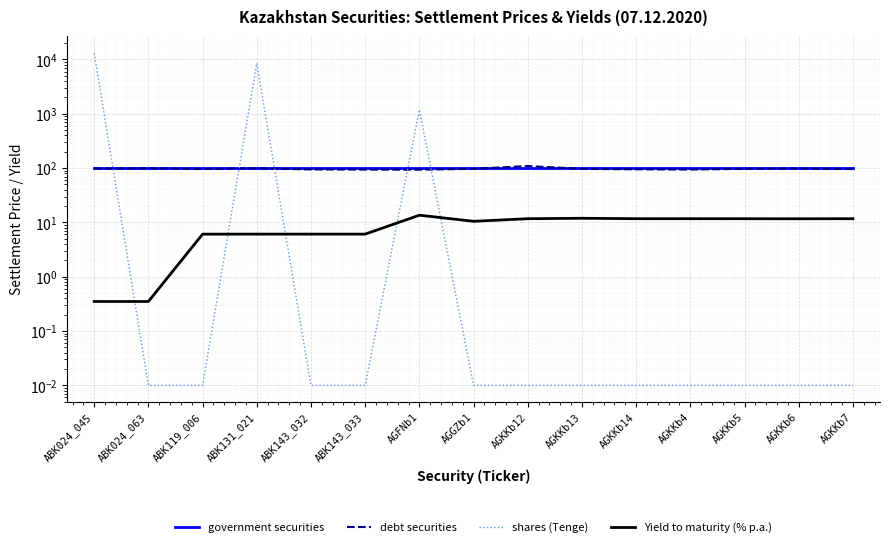

Reading left to right, extract all data points from this chart.

government securities: 100.0	100.0	100.0	100.0	100.0	100.0	100.0	100.0	100.0	100.0	100.0	100.0	100.0	100.0	100.0
debt securities: 98.3	99.3	96.0	99.2	94.5	93.9	93.5	96.9	109.2	96.9	95.0	94.0	97.0	98.0	96.0
shares (Tenge): 13124.6	0.0	0.0	8521.9	0.0	0.0	1189.9	0.0	0.0	0.0	0.0	0.0	0.0	0.0	0.0
Yield to maturity (% p.a.): 0.3	0.3	6.1	6.1	6.1	6.1	13.6	10.5	11.7	11.9	11.7	11.7	11.7	11.7	11.7